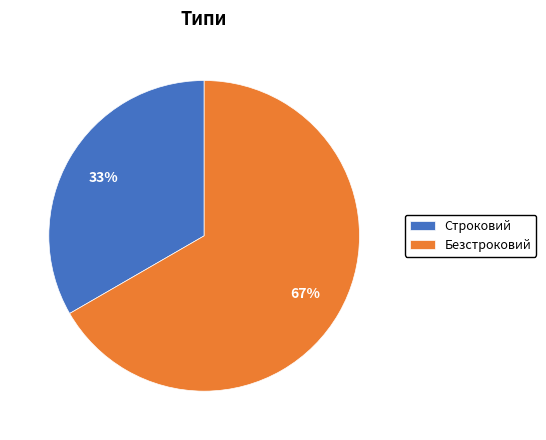

To the nearest percent, what percentage of the pie is Строковий?

33%